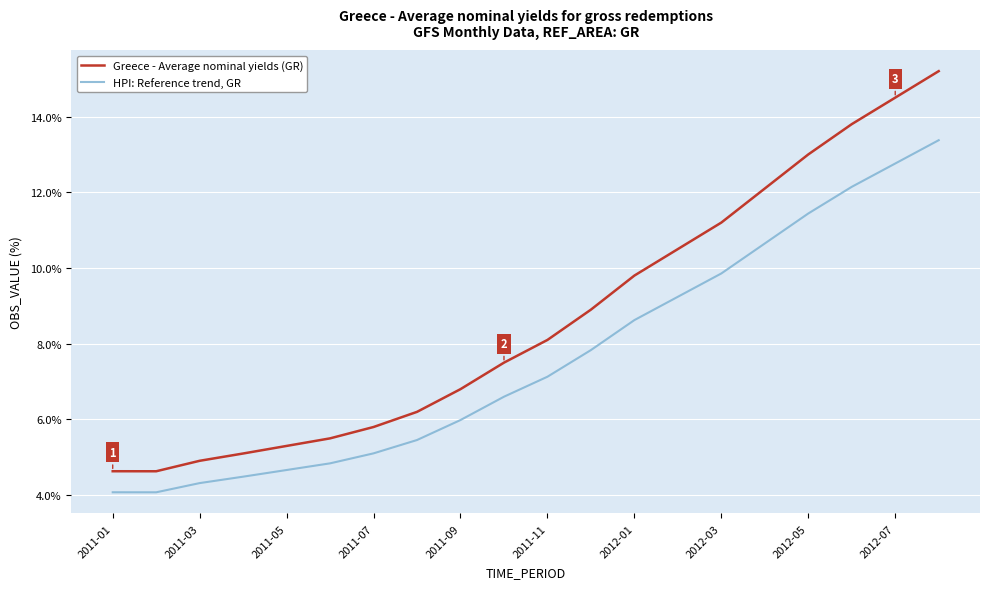

Reading right to left, list all the values displayed in this chart.

Greece - Average nominal yields (GR): 15.2	14.5	13.8	13.0	12.1	11.2	10.5	9.8	8.9	8.1	7.5	6.8	6.2	5.8	5.5	5.3	5.1	4.9	4.6	4.6
HPI: Reference trend, GR: 13.4	12.8	12.1	11.4	10.6	9.9	9.2	8.6	7.8	7.1	6.6	6.0	5.5	5.1	4.8	4.7	4.5	4.3	4.1	4.1